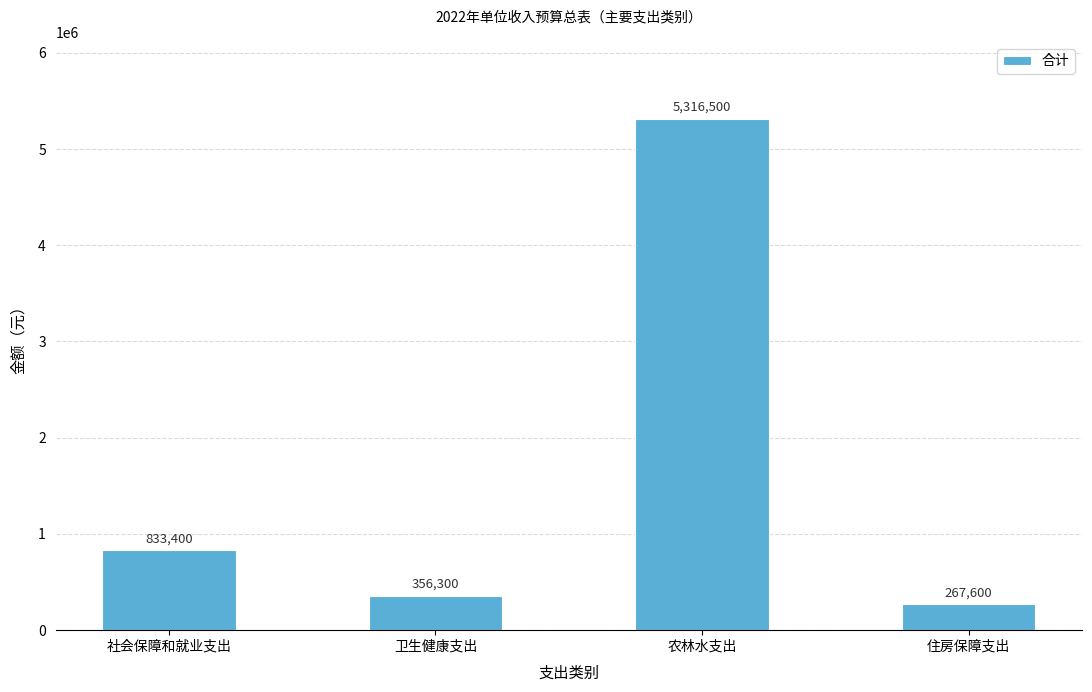

Where is the data nearest to the value 2792050?

社会保障和就业支出